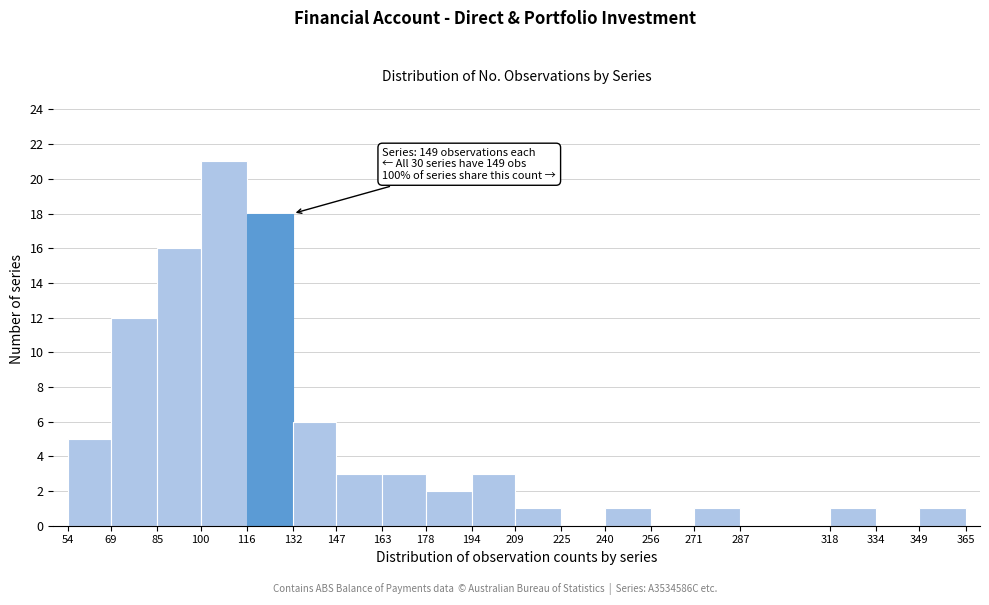

Which range on the x-axis has the tallest bar?

100 to 116